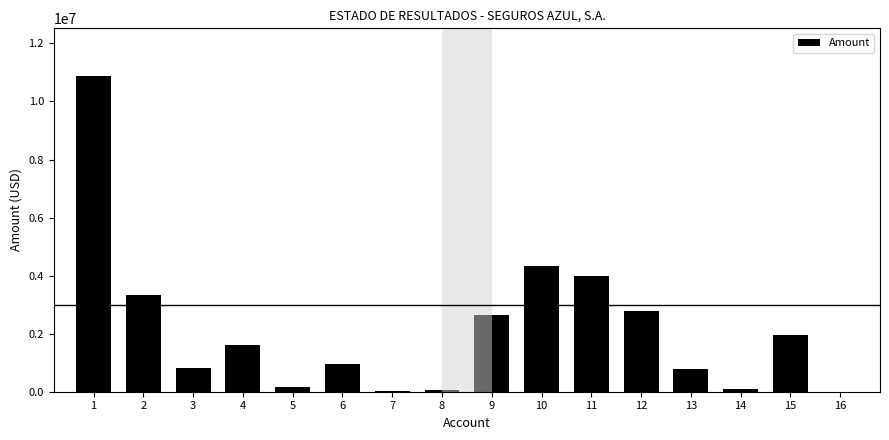

Are the bars grouped side by side (vs. stacked)?

No